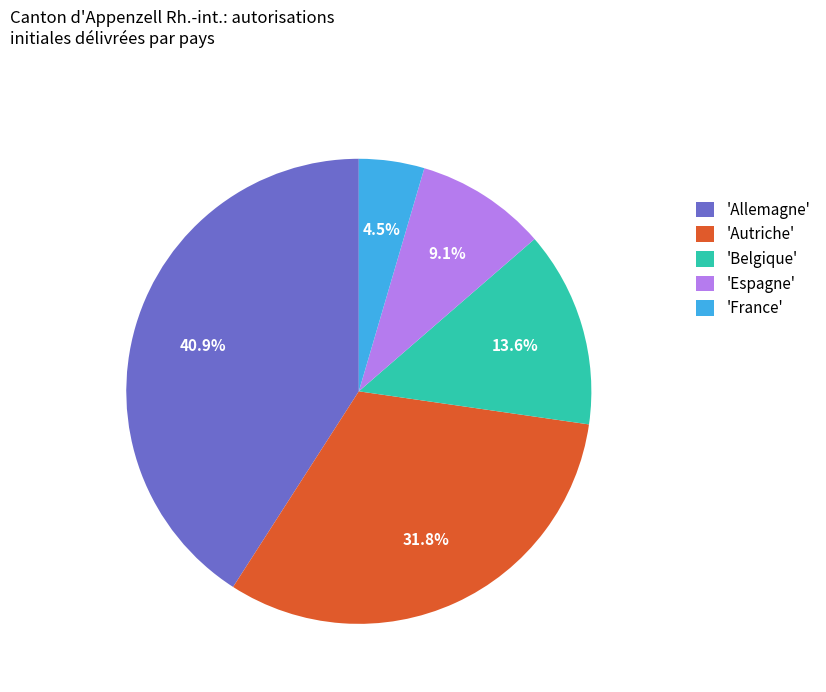

To the nearest percent, what is the difference between the largest and smallest slice percentages?

36%